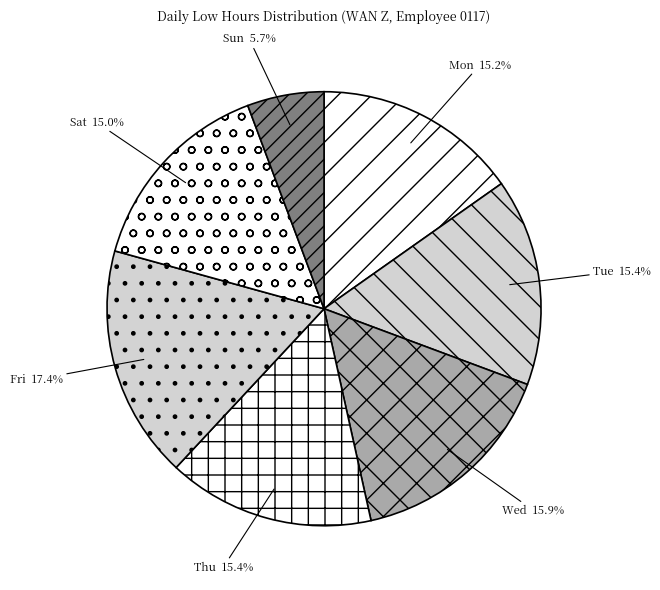

What percentage is NOT represented by Fri?

82.6%